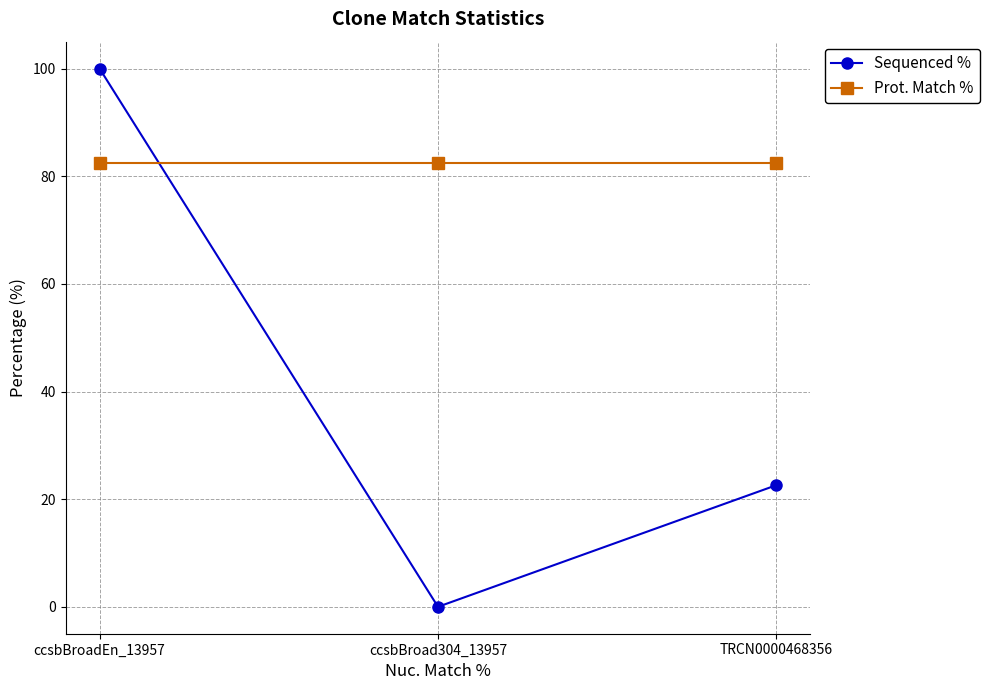

What is the highest value of the Sequenced % series?

100.0